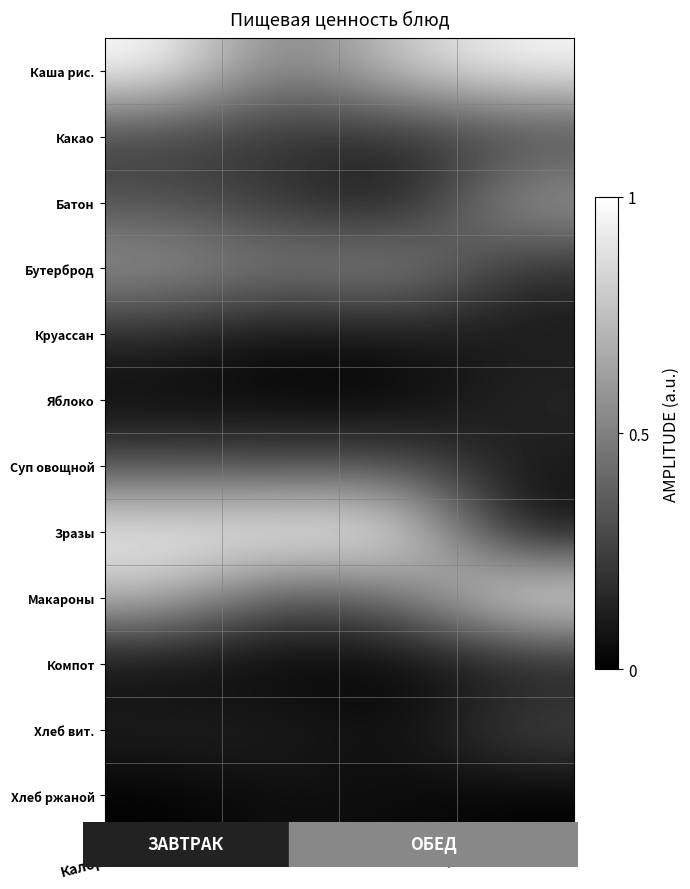

What is the total value across all series at Углеводы?

3.8